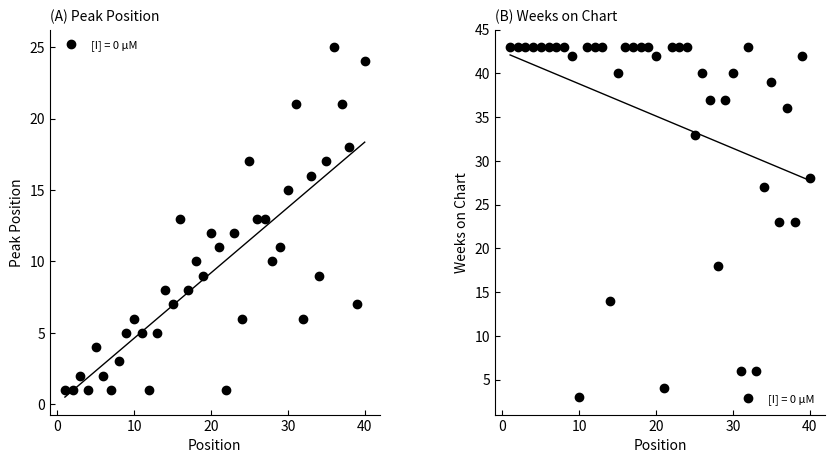

How many interior local valleys does the Weeks on Chart series have?

9